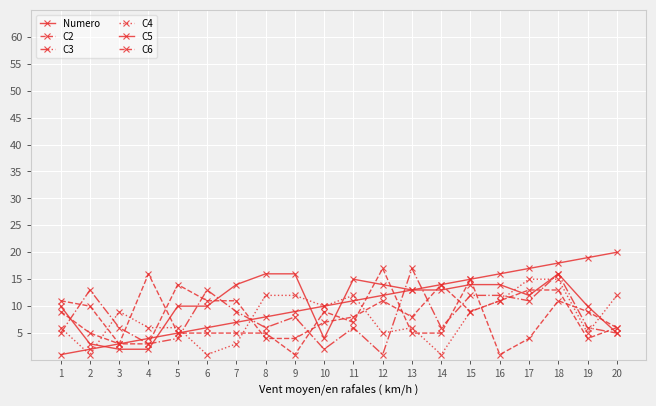

What is the sum of all C4 values?

157